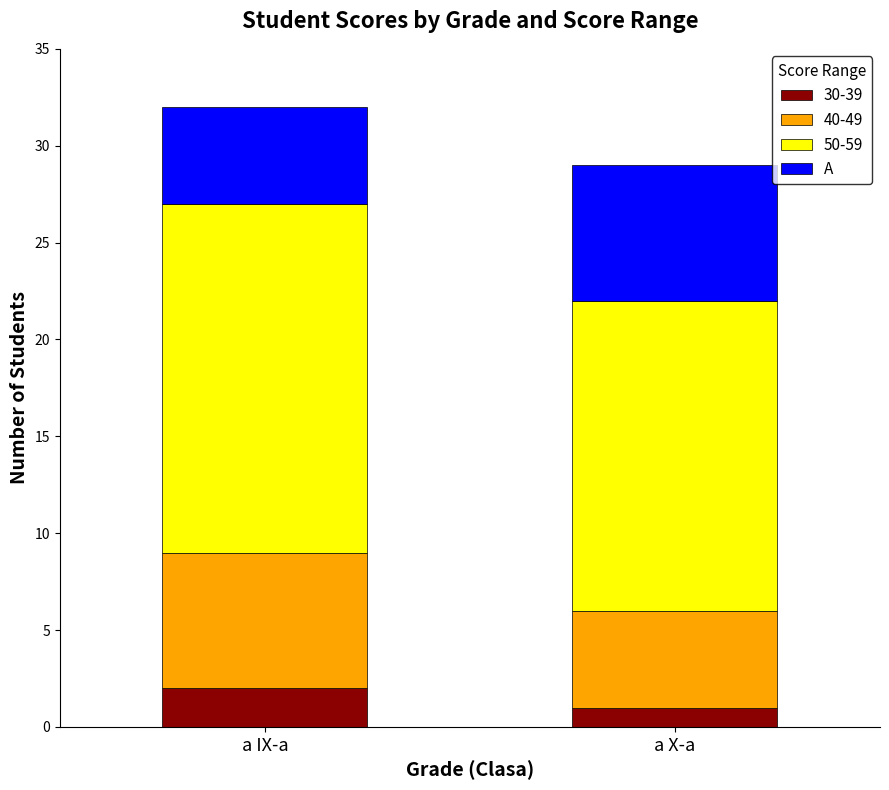

How many bars are there in total?

2